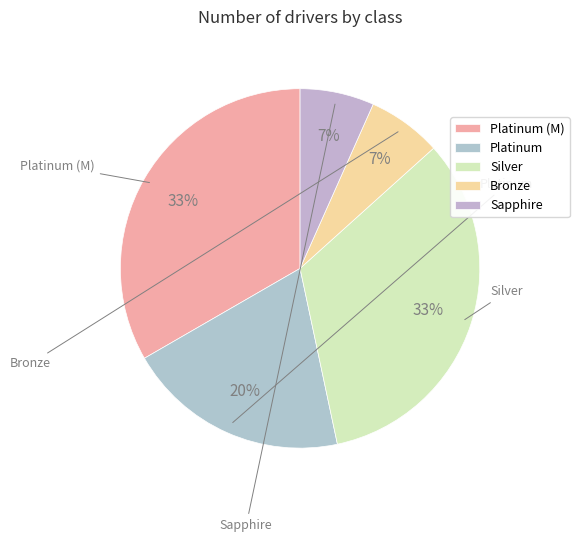

To the nearest percent, what portion does Sapphire represent?

7%